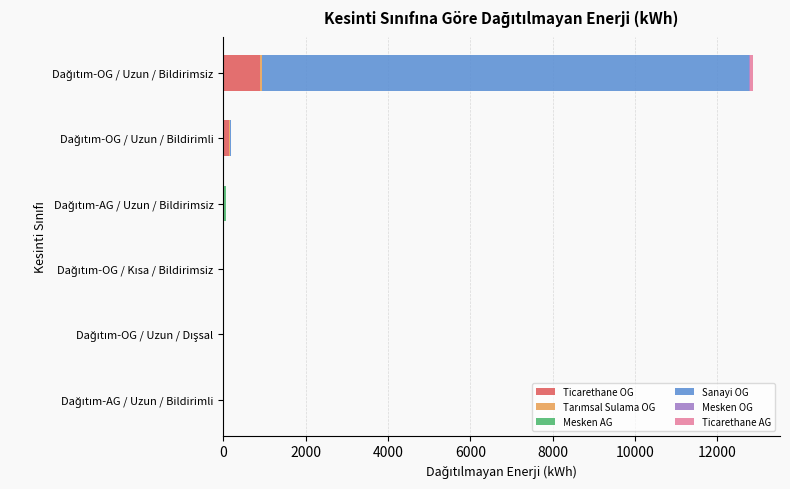

How many distinct data groups are displayed?

6